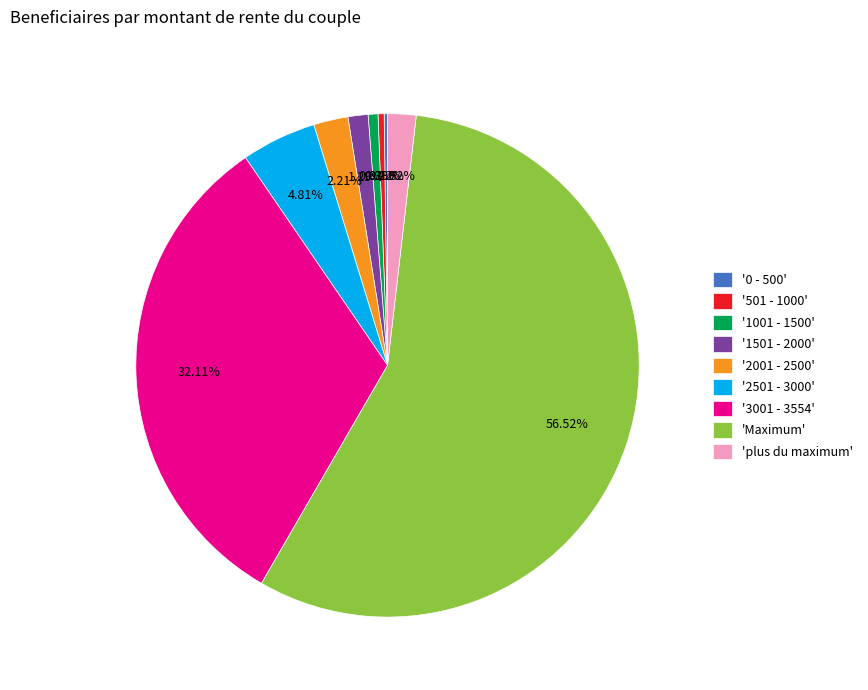

Is the sum of 'Maximum' and 'plus du maximum' greater than half?

Yes